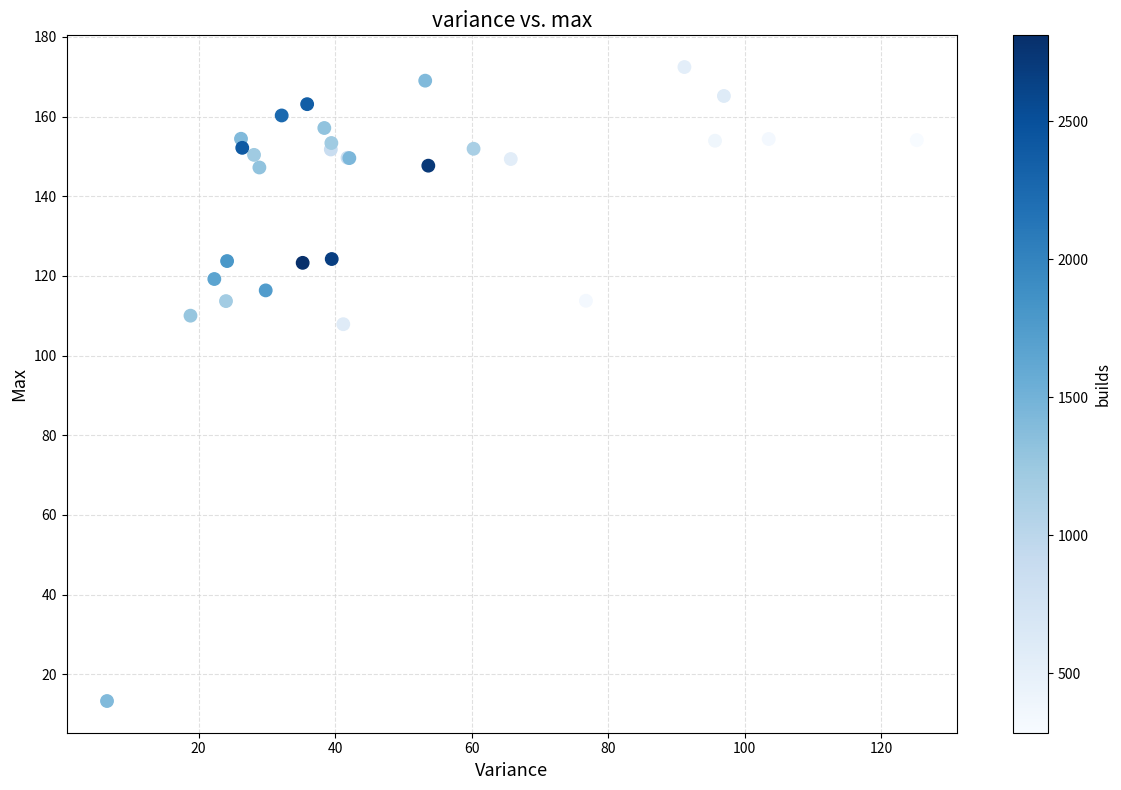

What Y value in the scatter plot is closest to 92?

107.9